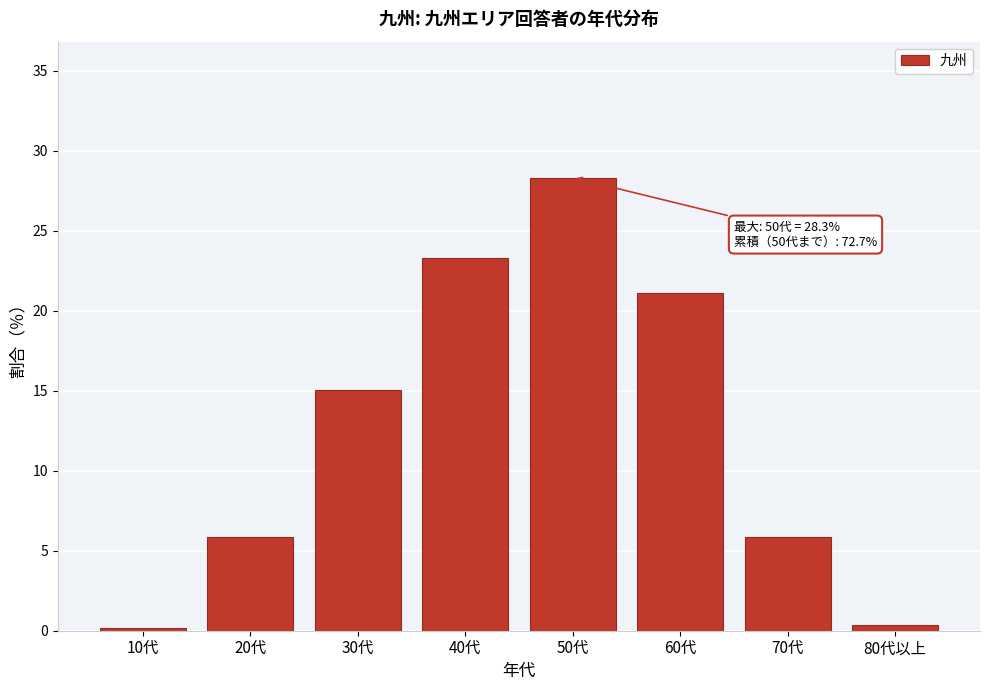

True or false: the data shows 23.3 at 40代.

True